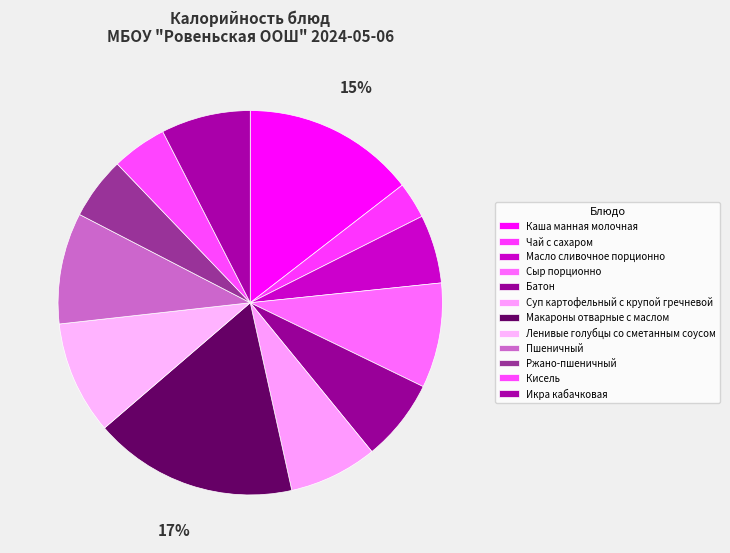

How many slices are in this pie chart?

12